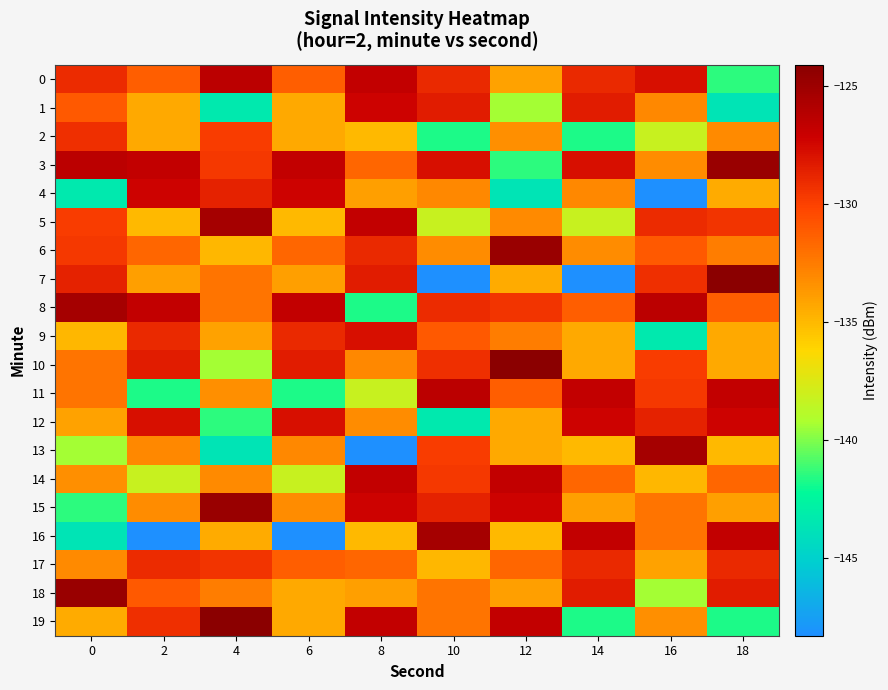

Count the number of data series in this chart.

20